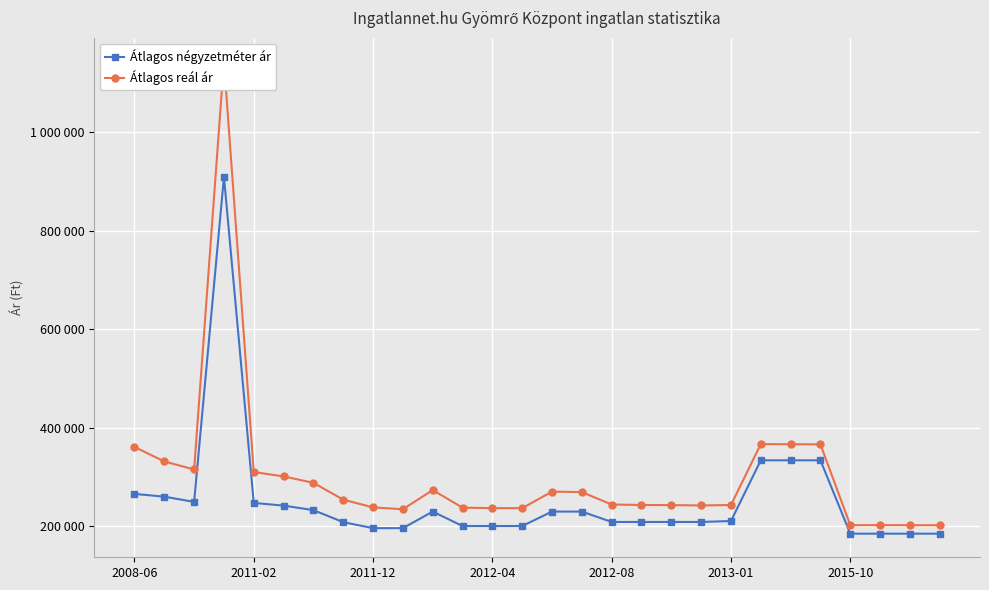

What is the difference between the second highest and minimum values in the Átlagos négyzetméter ár series?

149123